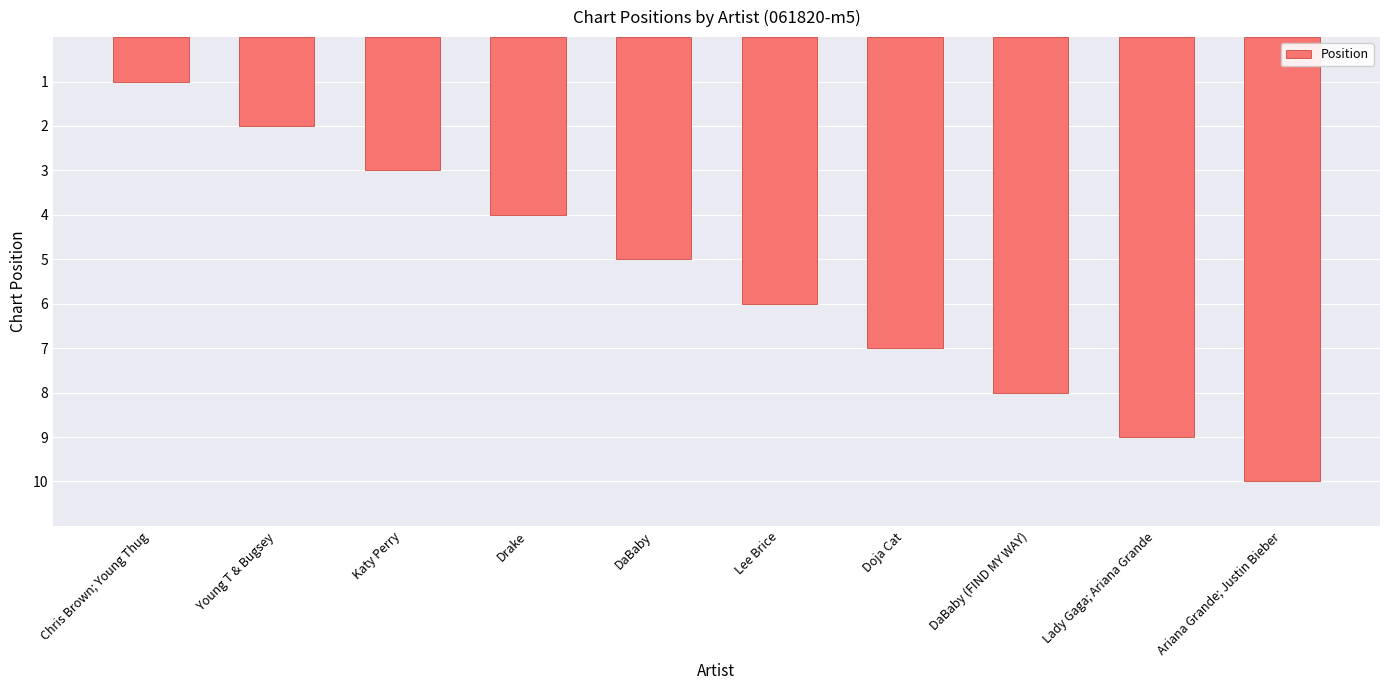

Read the value at Doja Cat.

7